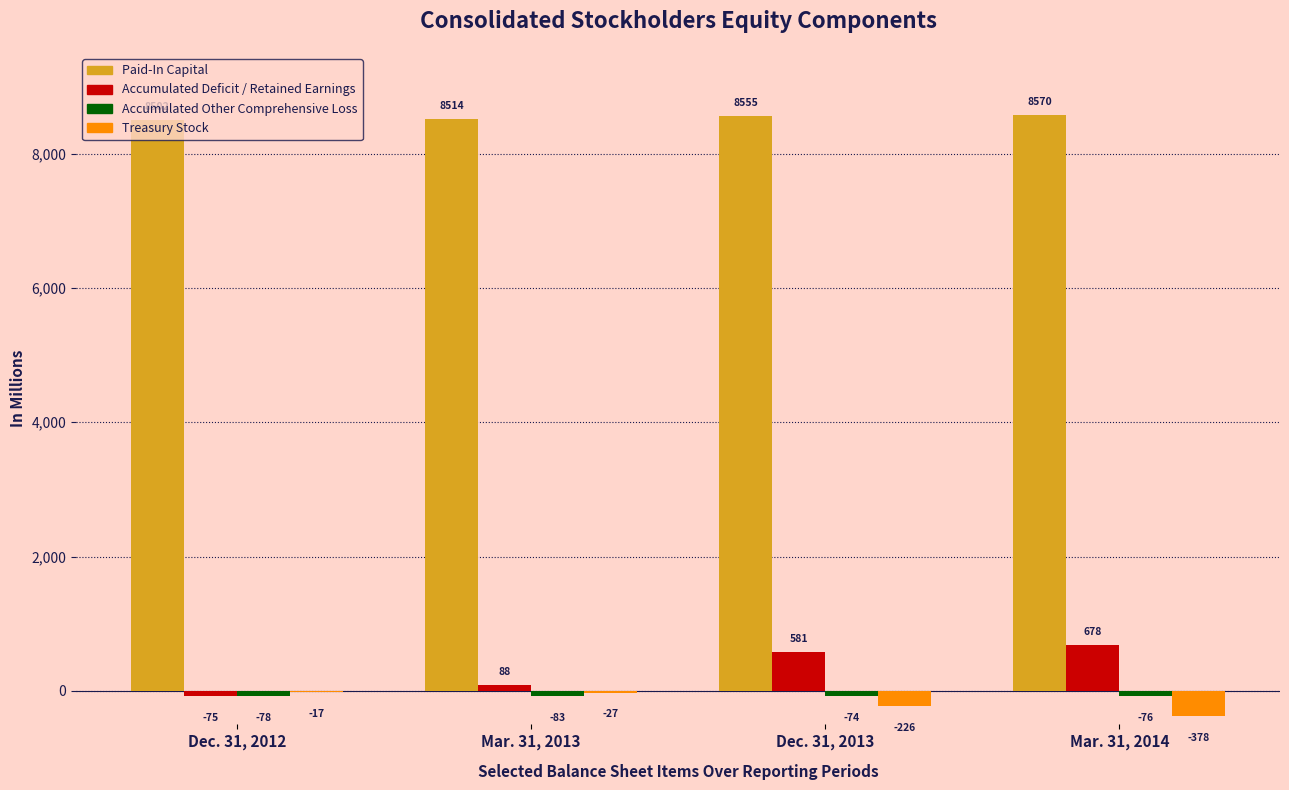

At which category is the sum across all series the highest?

Dec. 31, 2013